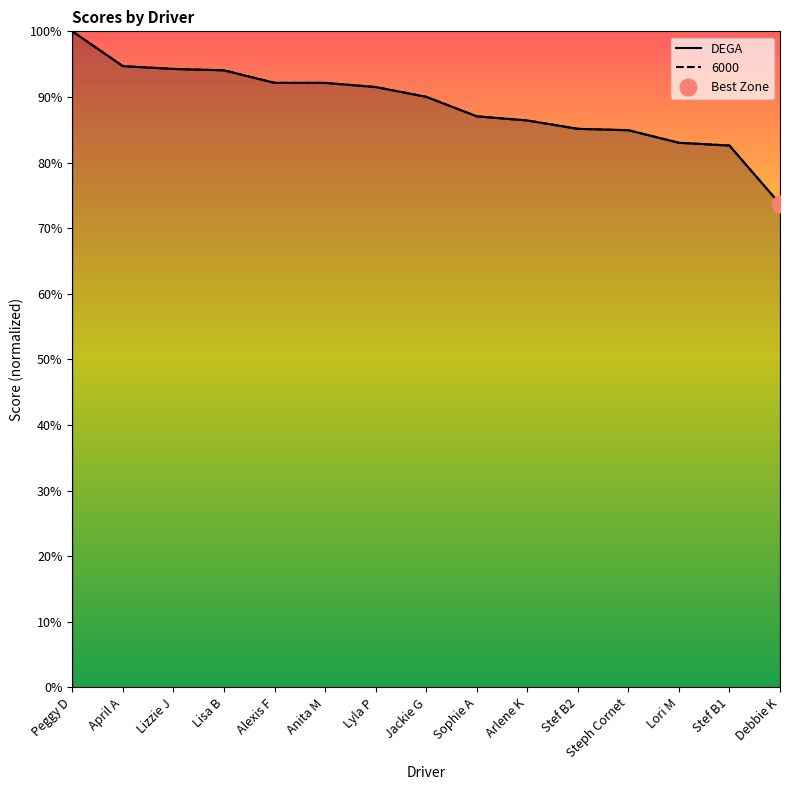

Which category has the lowest value in the 6000 series?

Debbie K